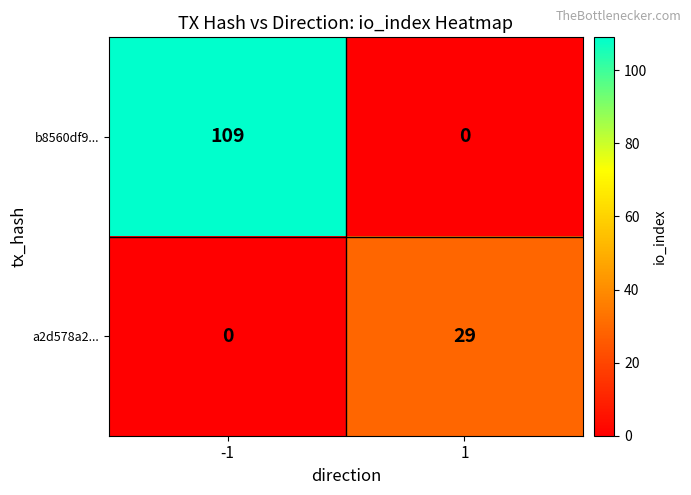

Which series has the largest total across all categories?

b8560df9...